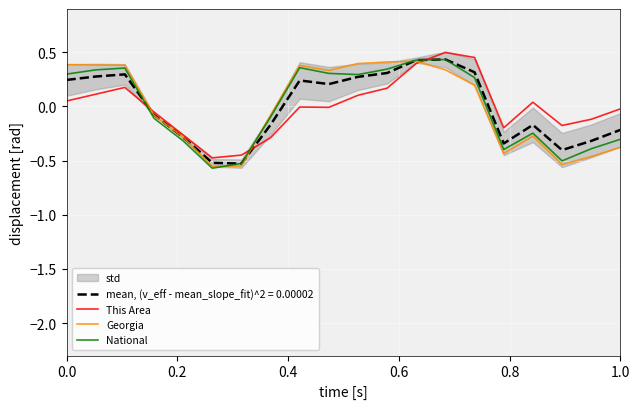

The value of Georgia at 1.0 is -0.4. True or false?

True